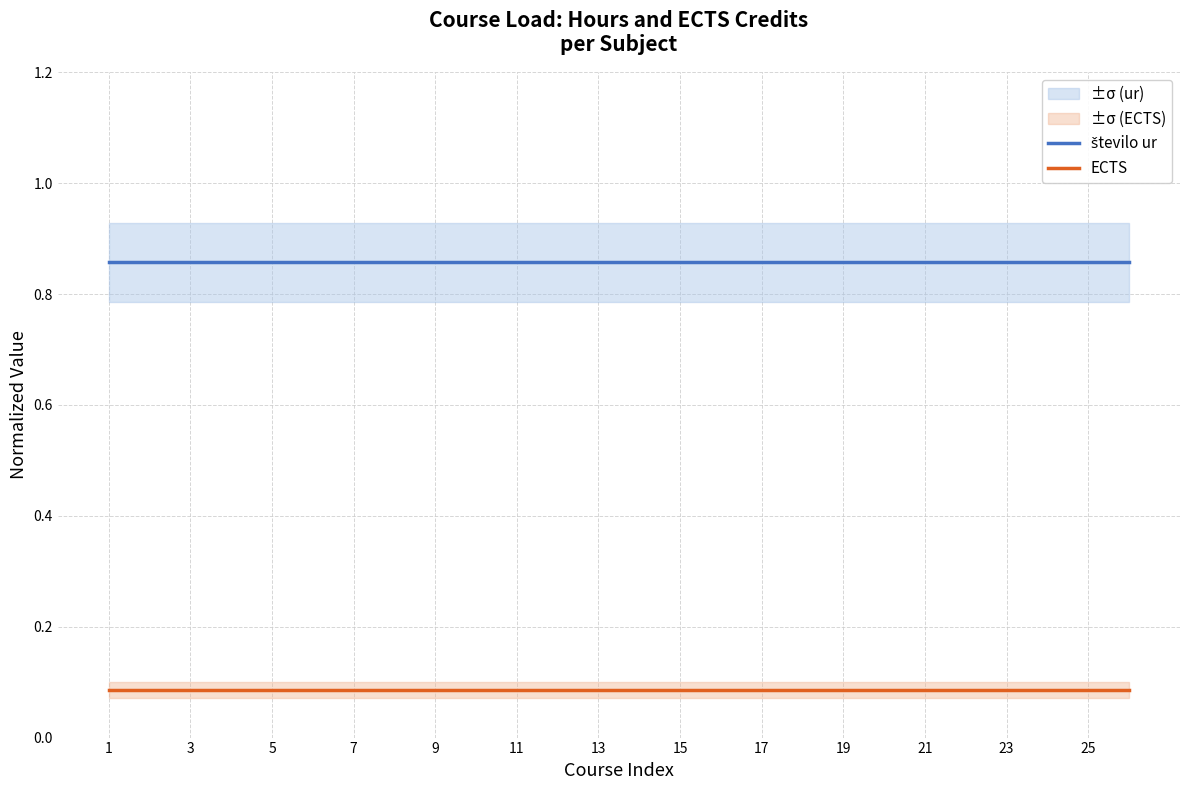

The value of število ur at 3 is 0.9. True or false?

True